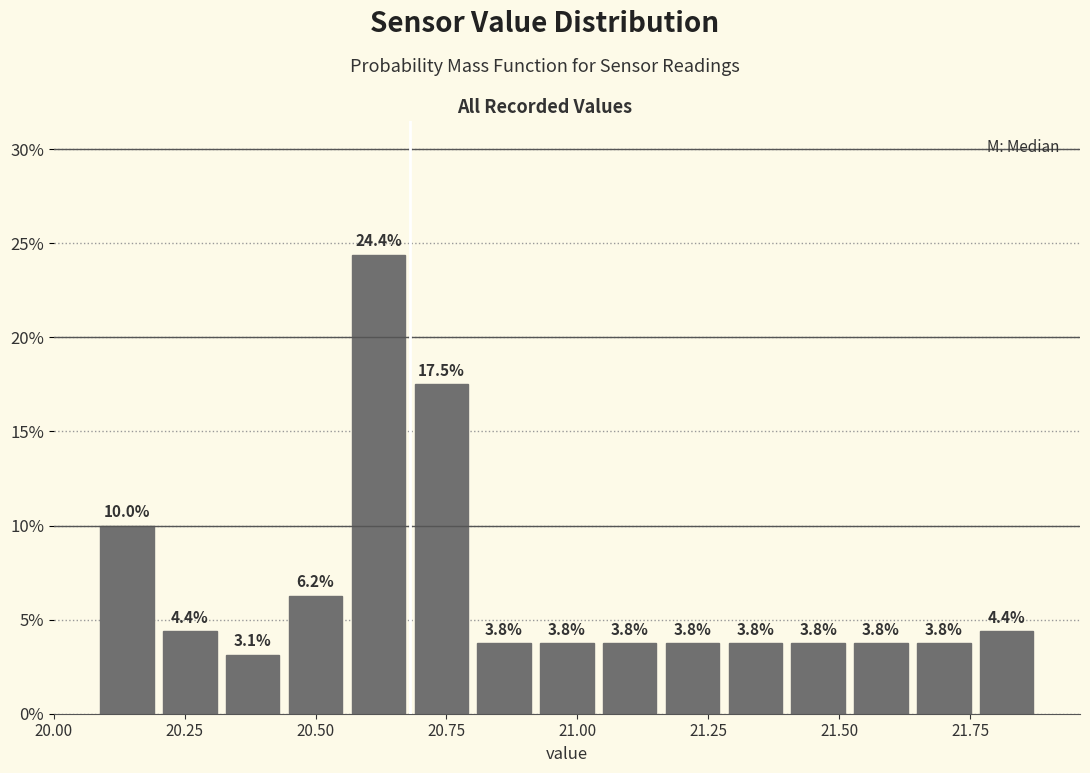

Around what value on the x-axis is the tallest bar? Give the approximate position of its centre, as read against the axis.

20.60